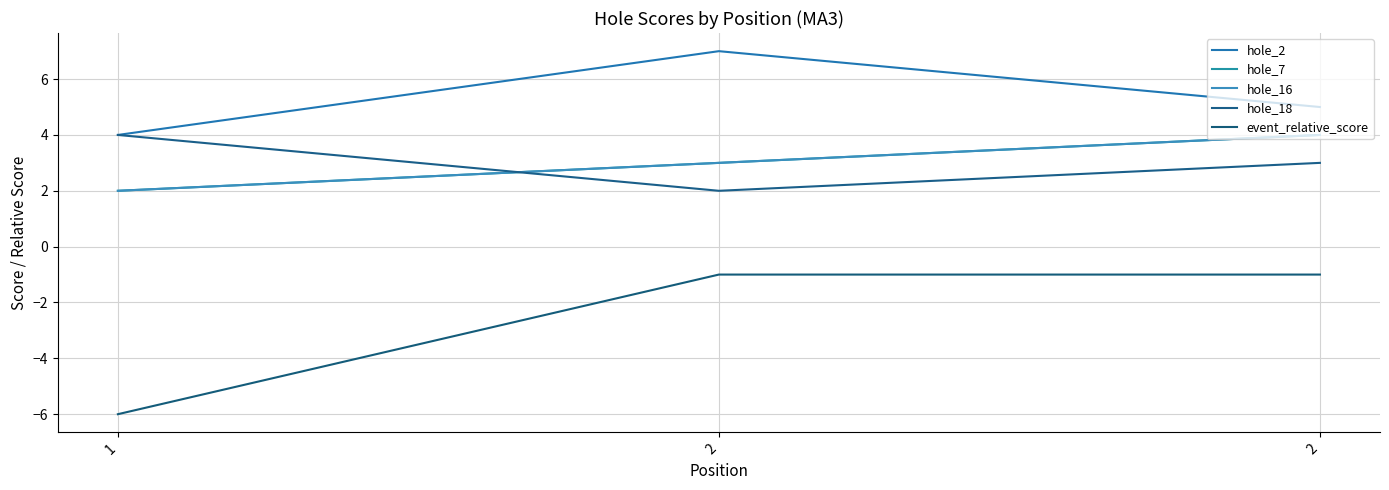

Is this an area chart (filled region under the line)?

No